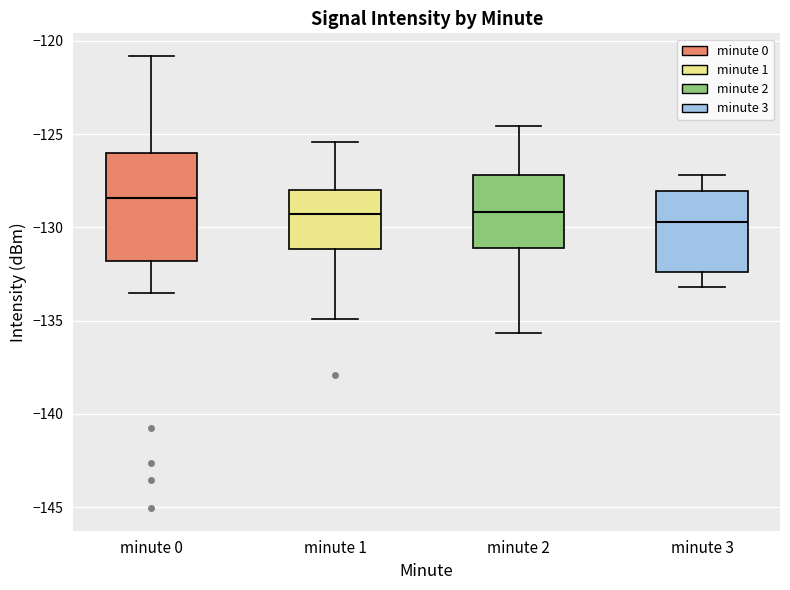

Which box is the tallest, from its lower edge to its upper edge?

minute 0